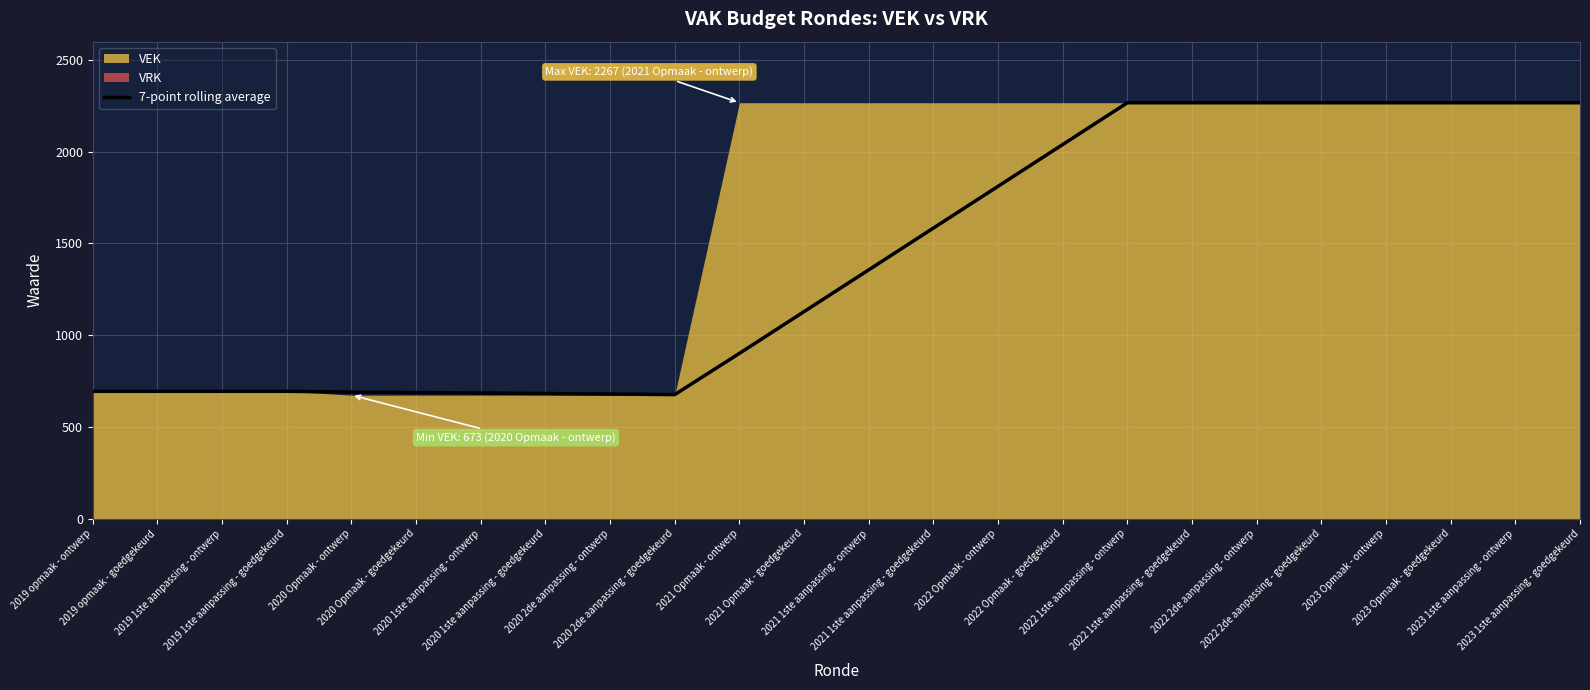

Rank the categories by value from lowest to highest.

2020 2de aanpassing - goedgekeurd, 2020 2de aanpassing - ontwerp, 2020 1ste aanpassing - goedgekeurd, 2020 1ste aanpassing - ontwerp, 2020 Opmaak - goedgekeurd, 2020 Opmaak - ontwerp, 2019 opmaak - ontwerp, 2019 opmaak - goedgekeurd, 2019 1ste aanpassing - ontwerp, 2019 1ste aanpassing - goedgekeurd, 2021 Opmaak - ontwerp, 2021 Opmaak - goedgekeurd, 2021 1ste aanpassing - ontwerp, 2021 1ste aanpassing - goedgekeurd, 2022 Opmaak - ontwerp, 2022 Opmaak - goedgekeurd, 2022 1ste aanpassing - ontwerp, 2022 1ste aanpassing - goedgekeurd, 2022 2de aanpassing - ontwerp, 2022 2de aanpassing - goedgekeurd, 2023 Opmaak - ontwerp, 2023 Opmaak - goedgekeurd, 2023 1ste aanpassing - ontwerp, 2023 1ste aanpassing - goedgekeurd